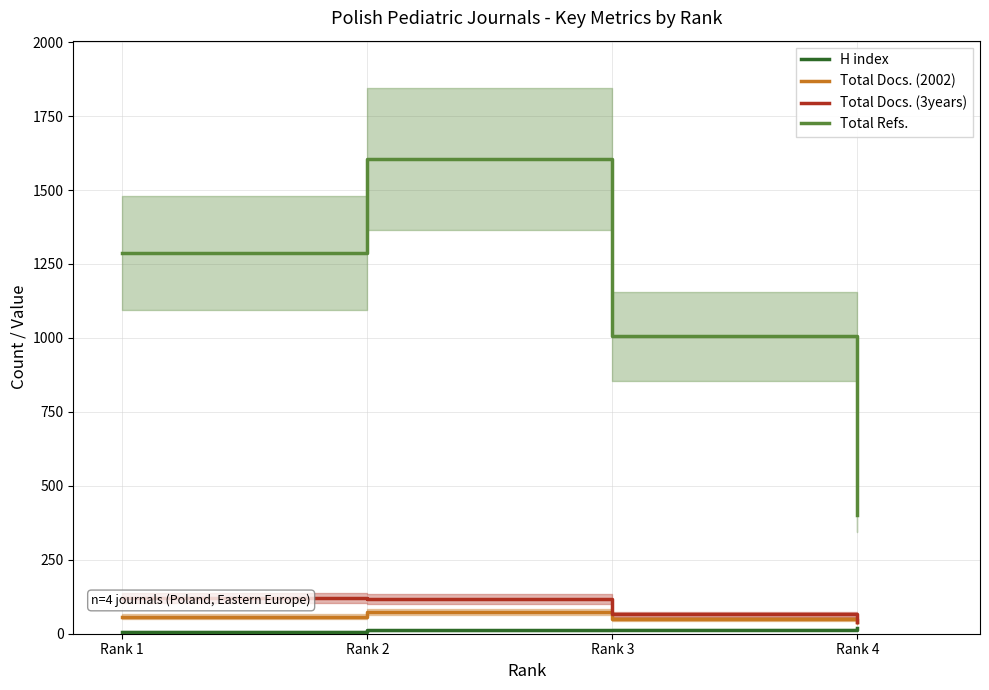

What is the difference between the Total Docs. (2002) values at Rank 3 and Rank 1?

7